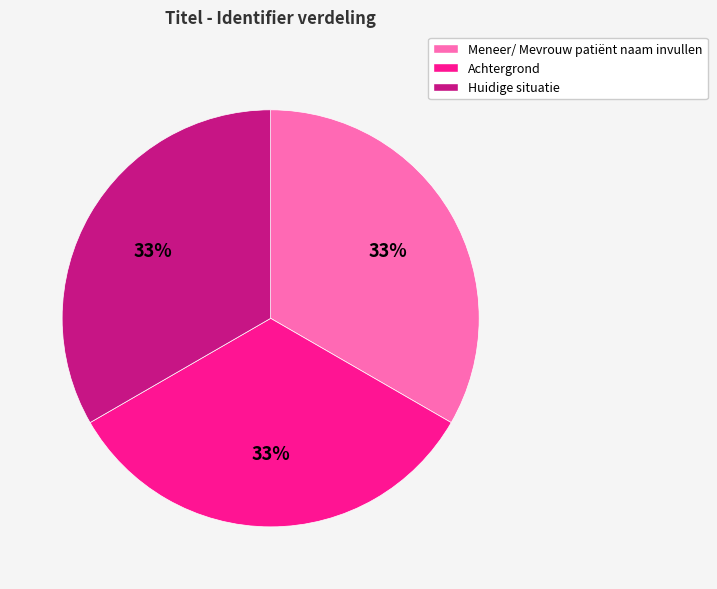

To the nearest percent, what is the average slice percentage?

33%